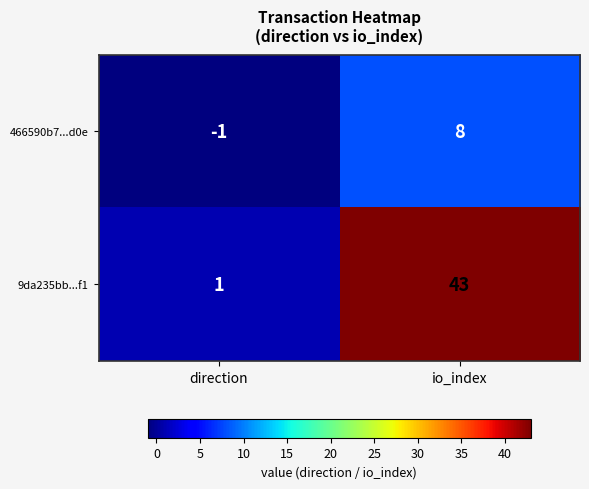

At which category does the chart reach its minimum across all series?

direction